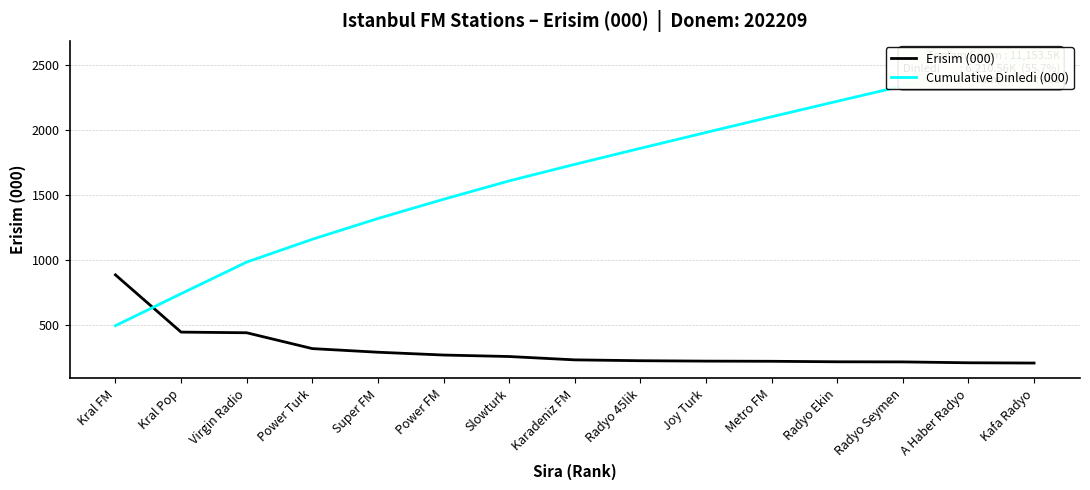

Between Kafa Radyo and A Haber Radyo, which is larger?

A Haber Radyo